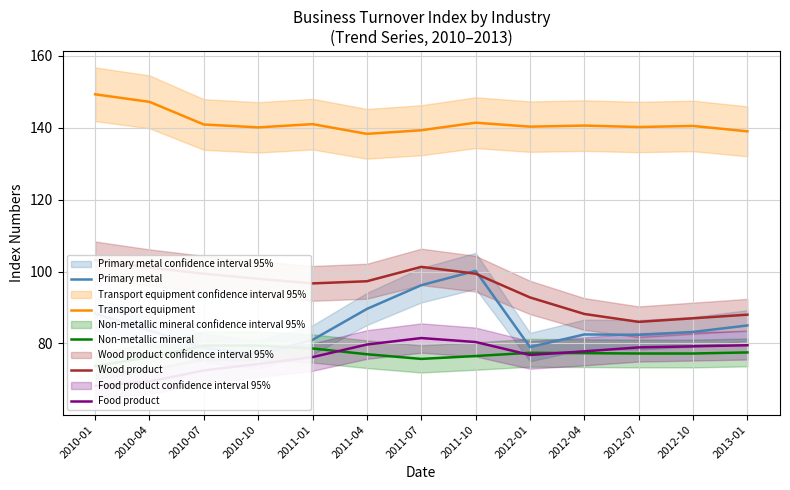

At which category is the sum across all series the highest?

2011-10